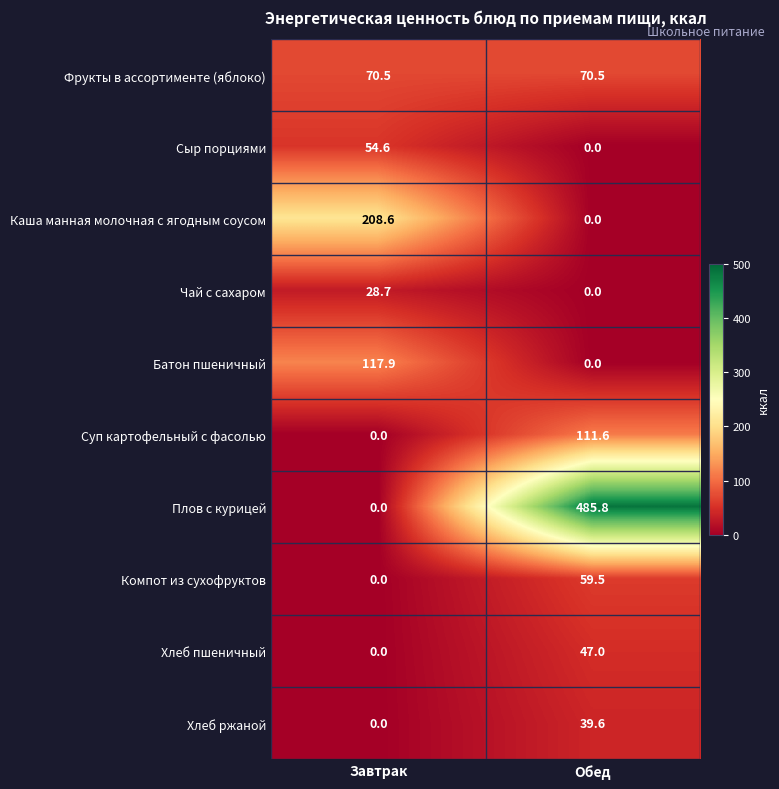

Where does the Каша манная молочная с ягодным соусом series first go above 208?

Завтрак